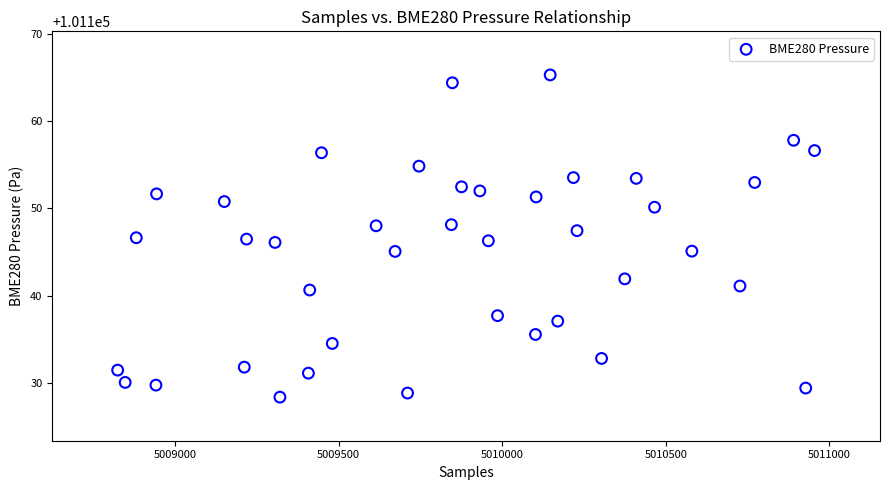

What is the range of X values (max minus min)?

2130.0